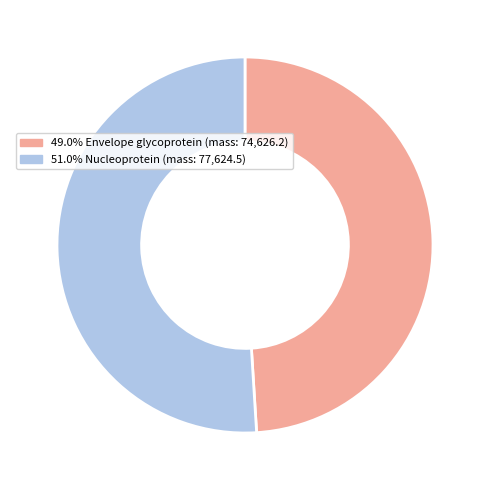

Is there any slice that represents more than half of the pie?

Yes